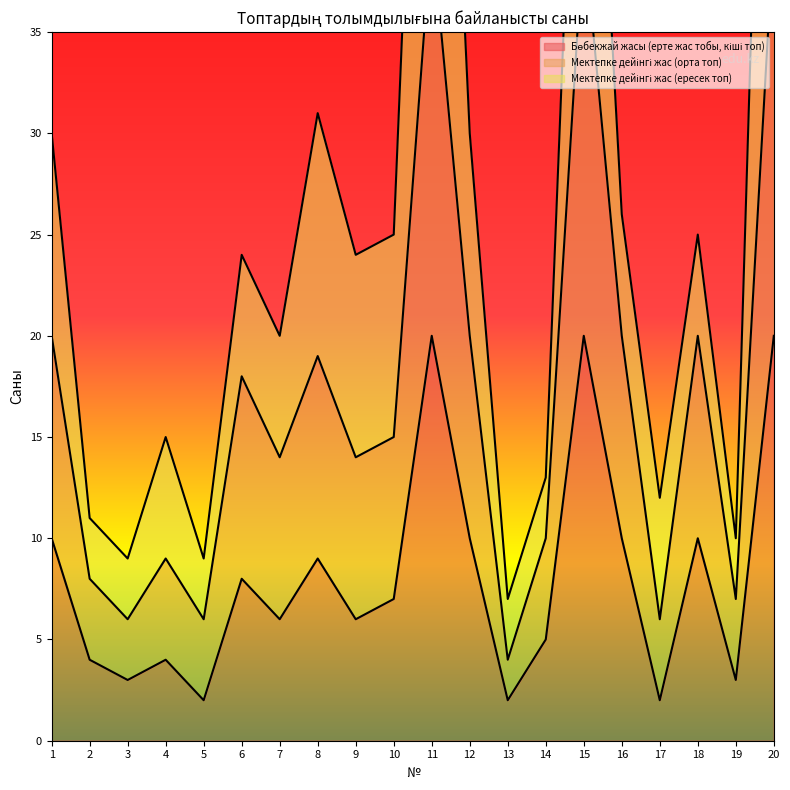

At which label does Бөбекжай жасы (ерте жас тобы, кіші топ) first exceed 7?

1